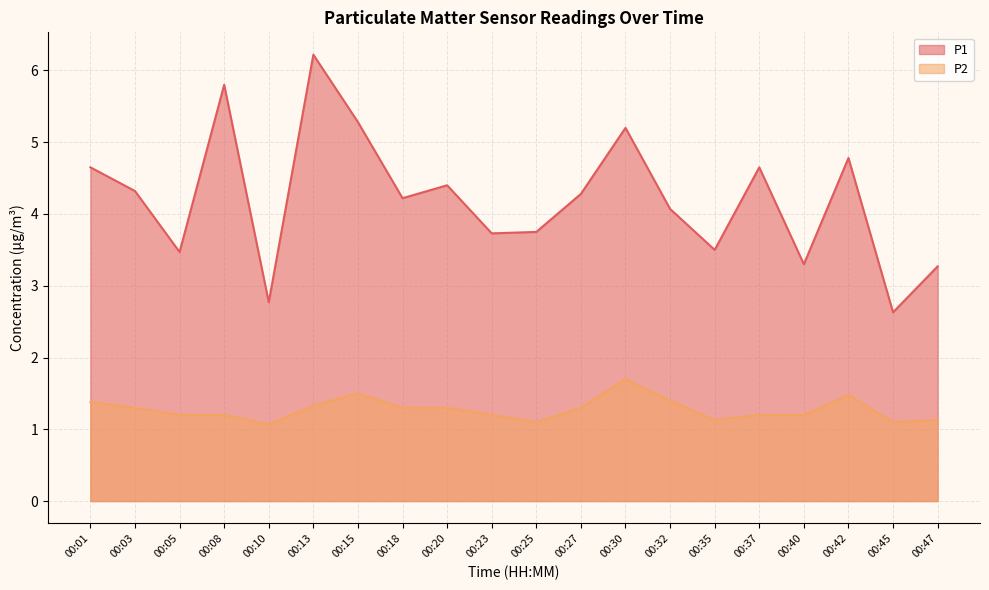

At which label does P1 first exceed 4?

00:01